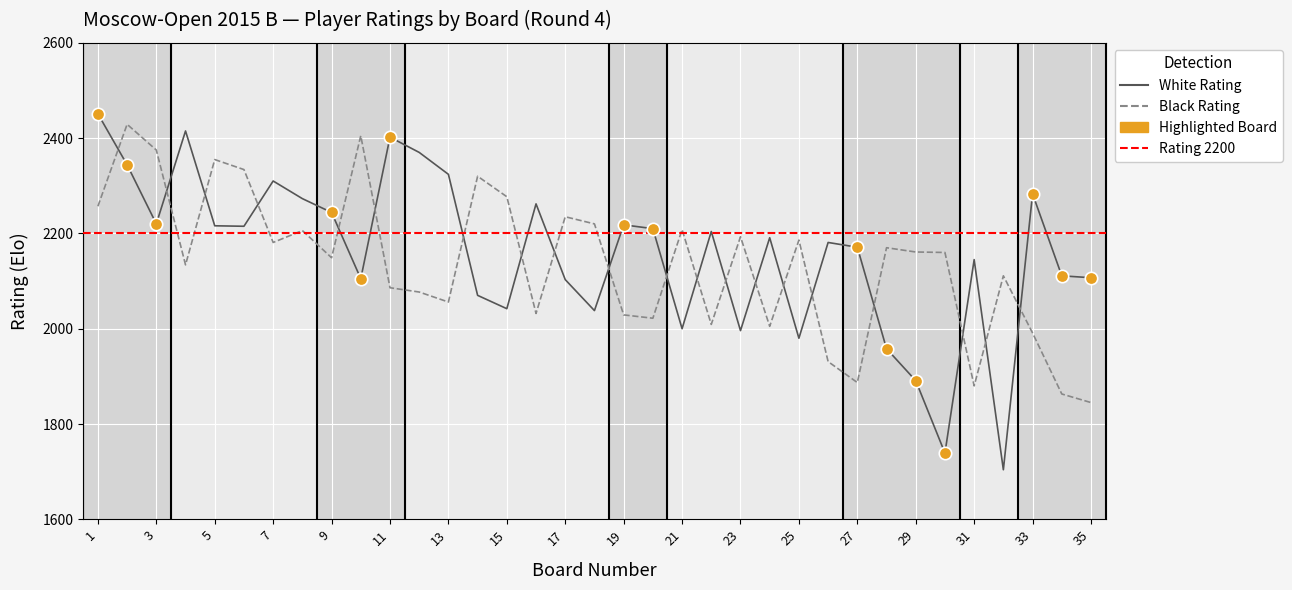

Which series has the largest total across all categories?

White Rating